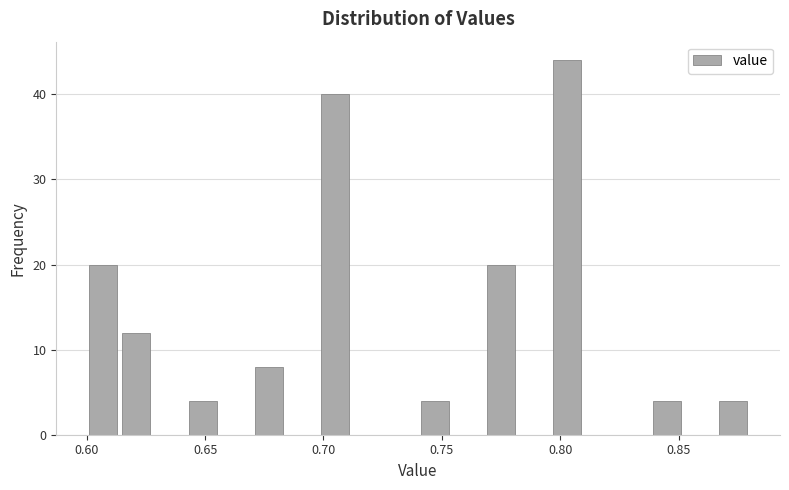

Around what value on the x-axis is the tallest bar? Give the approximate position of its centre, as read against the axis.

0.805